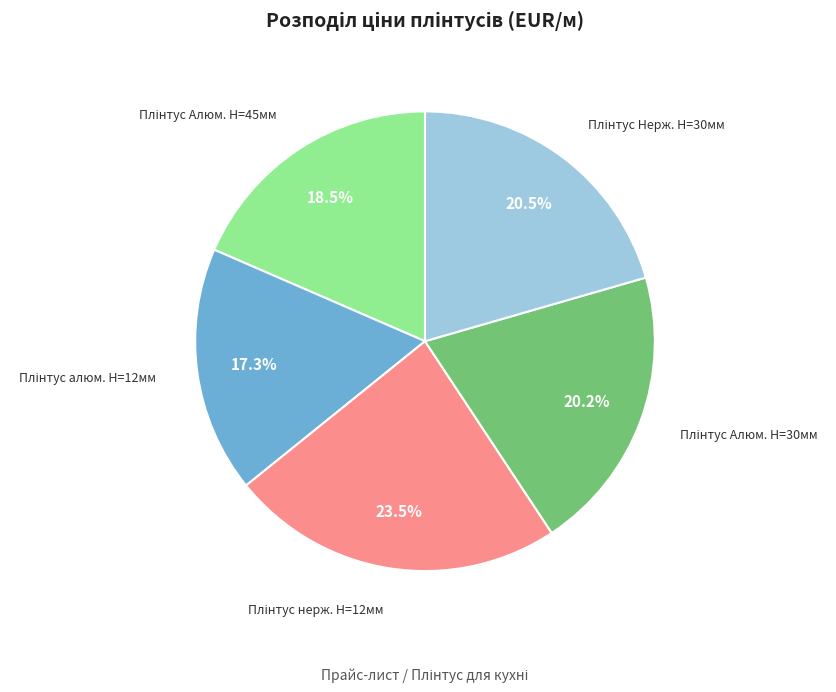

Is there a majority slice in this chart?

No